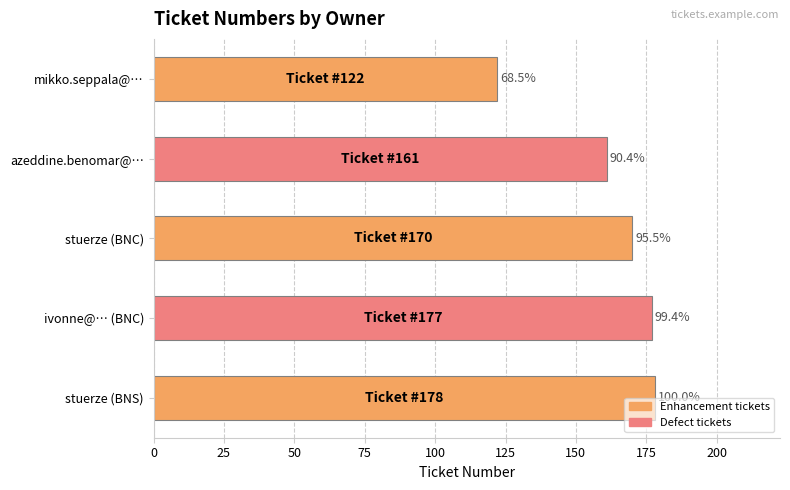

What is the minimum value shown in the chart?

122